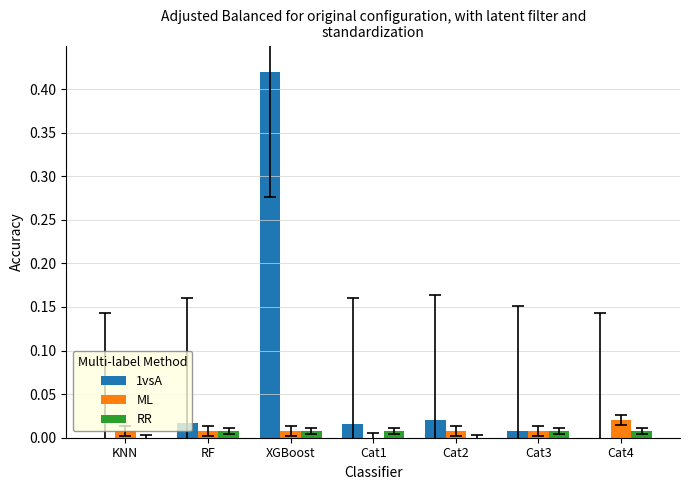

At which category does the chart reach its peak across all series?

XGBoost